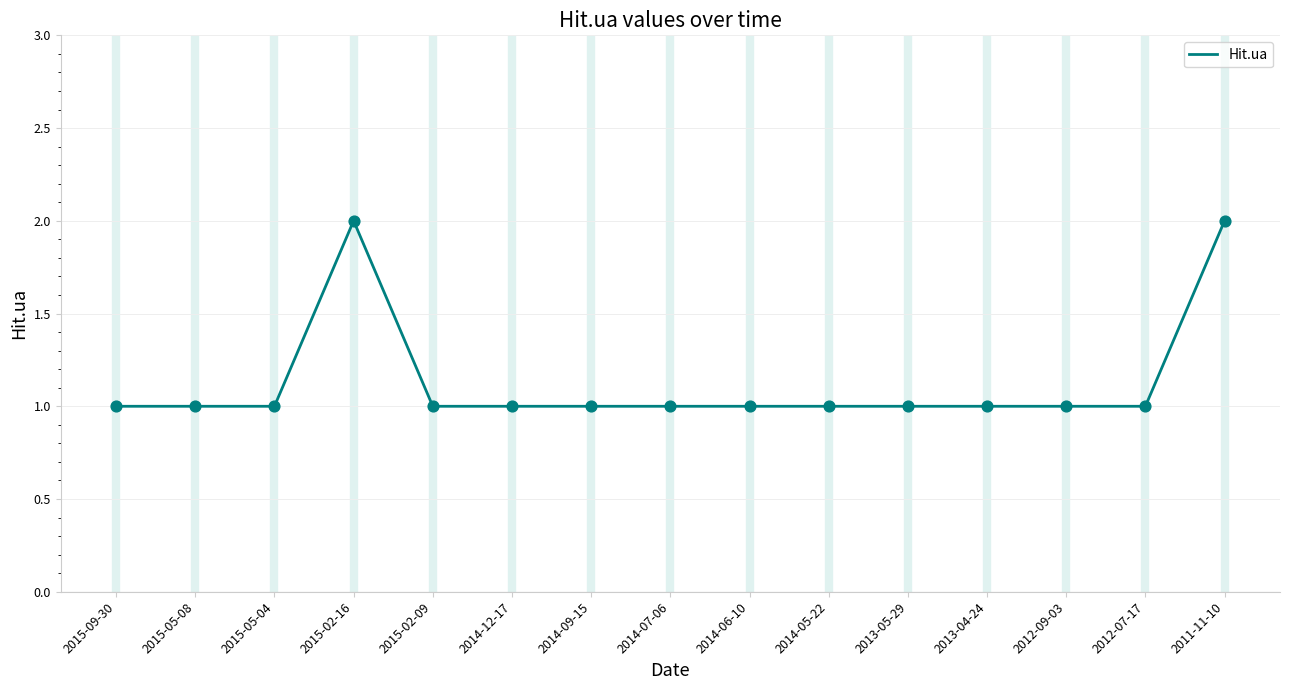

What is the ratio of the value at 2014-07-06 to the value at 2014-09-15?

1.0